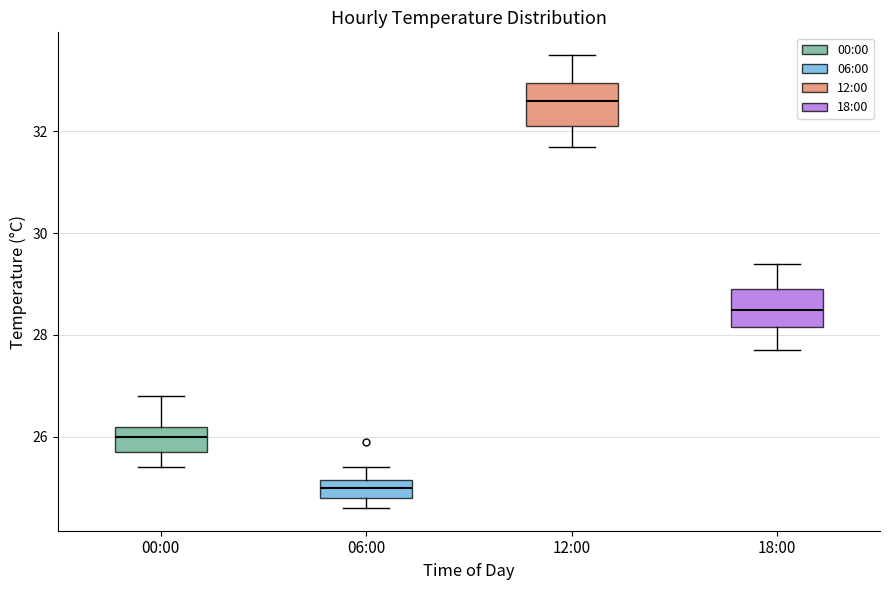

Which box's median line is the highest?

12:00